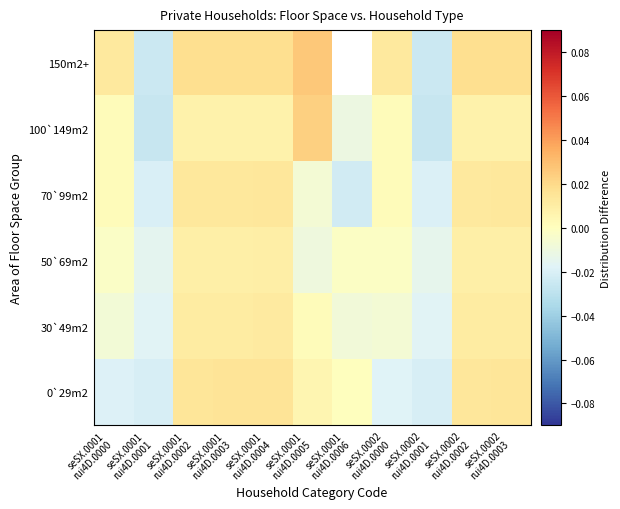

Between seSX.0001
rui4D.0001 and seSX.0002
rui4D.0003, which is larger?

seSX.0002
rui4D.0003